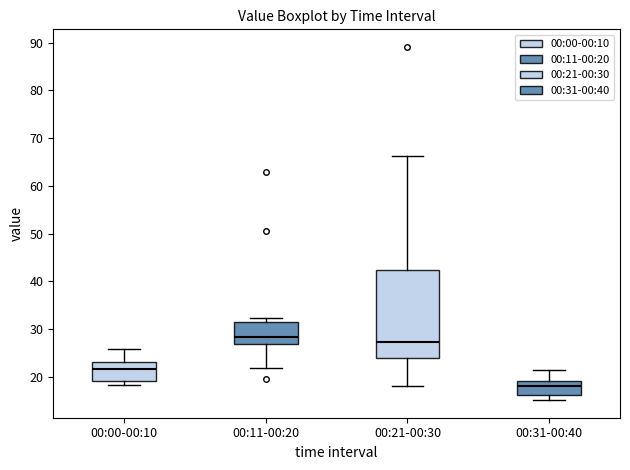

Which box has the highest median line?

00:11-00:20